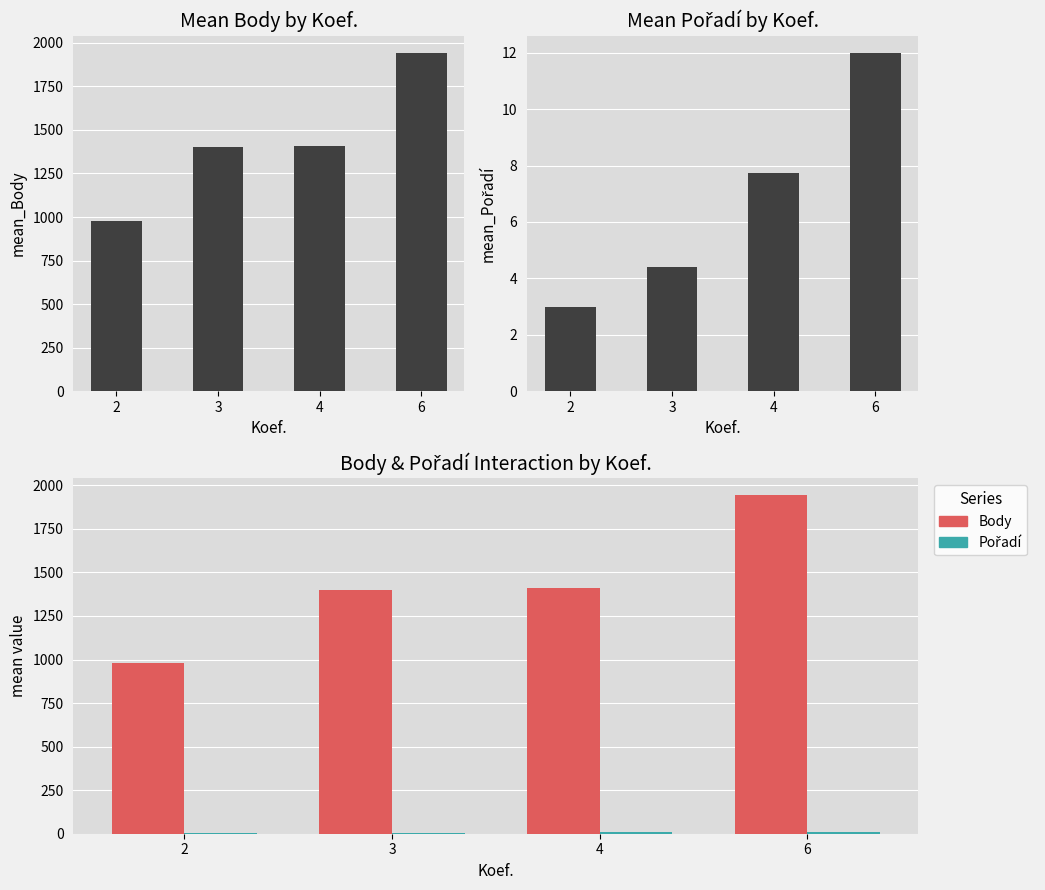

What is the difference between the Pořadí values at 3 and 4?

3.3